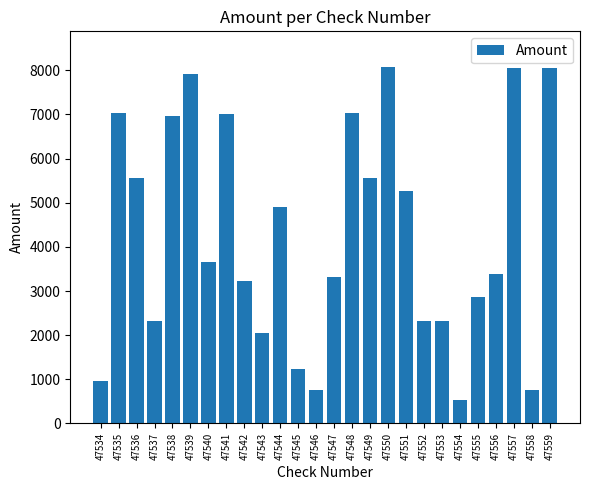

Which label corresponds to the smallest value in the chart?

47554